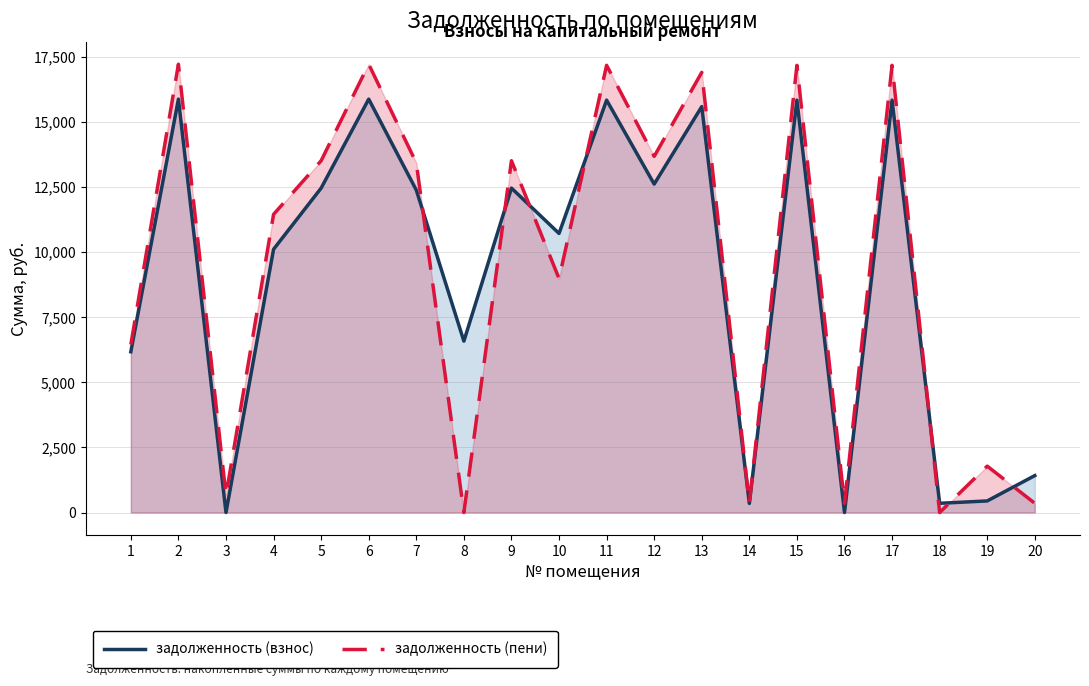

List the labels in order of задолженность (взнос) value, largest first.

2, 6, 11, 15, 17, 13, 12, 5, 9, 7, 10, 4, 8, 1, 20, 19, 18, 14, 3, 16